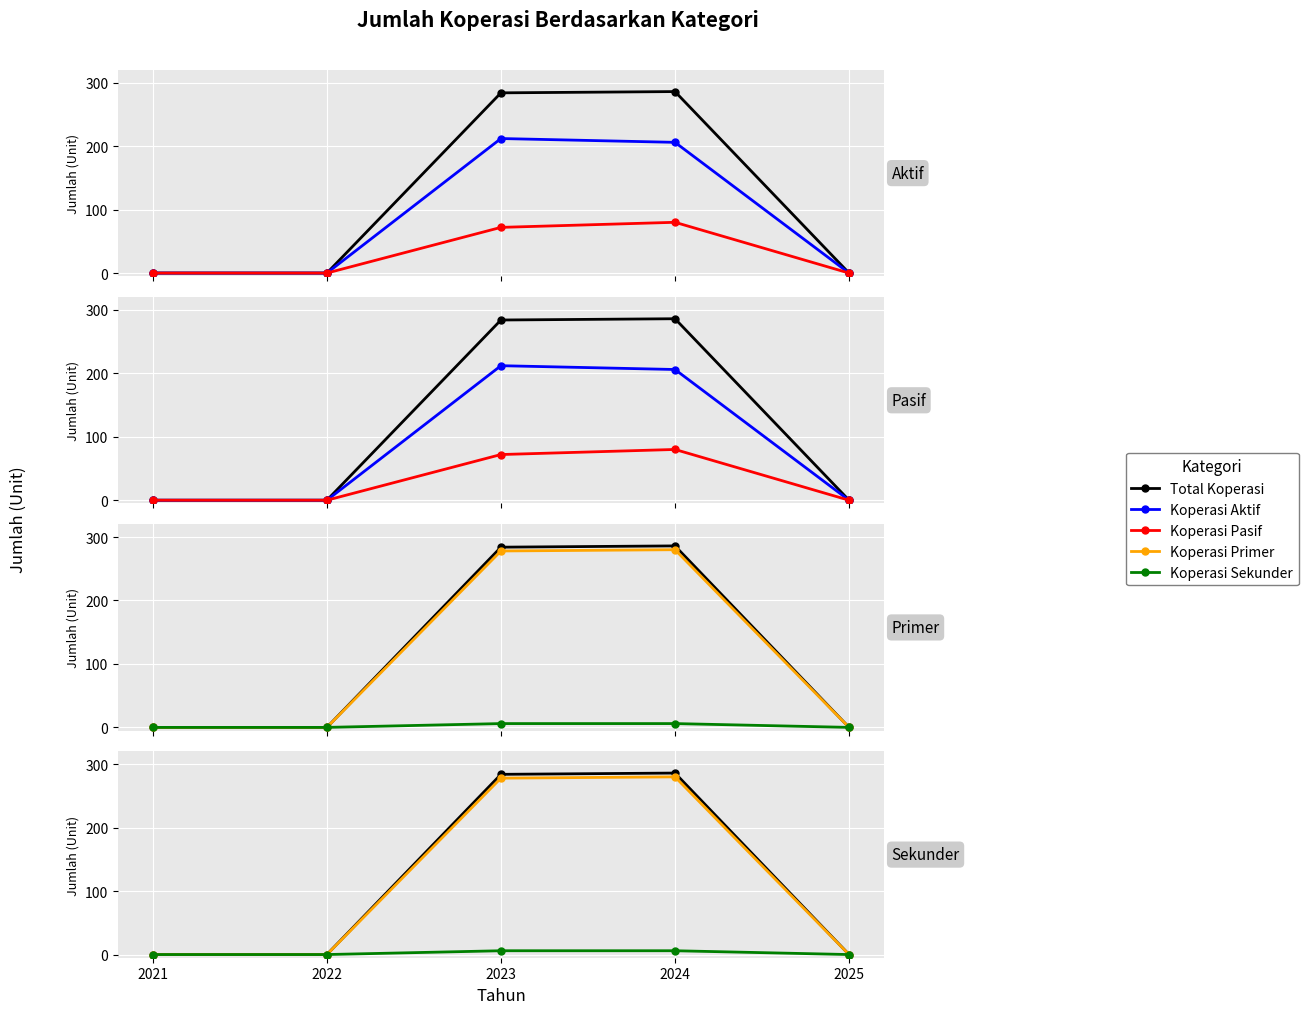

How many distinct data groups are displayed?

5